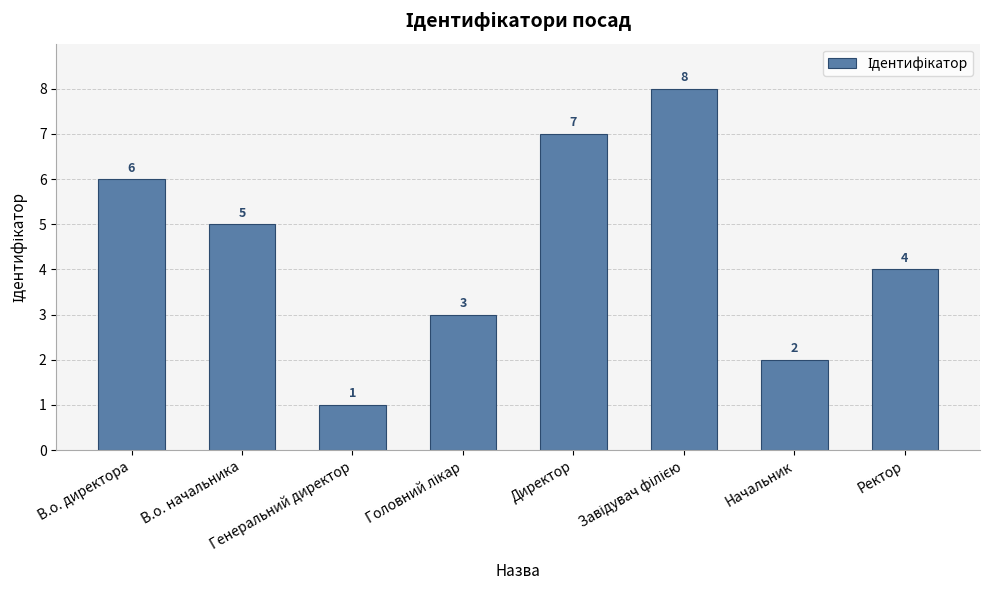

How many series are shown in this chart?

1